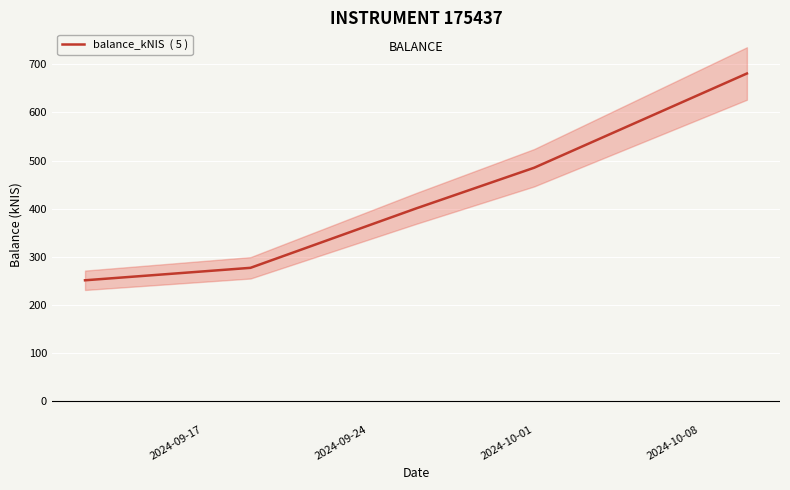

Is this an area chart (filled region under the line)?

No